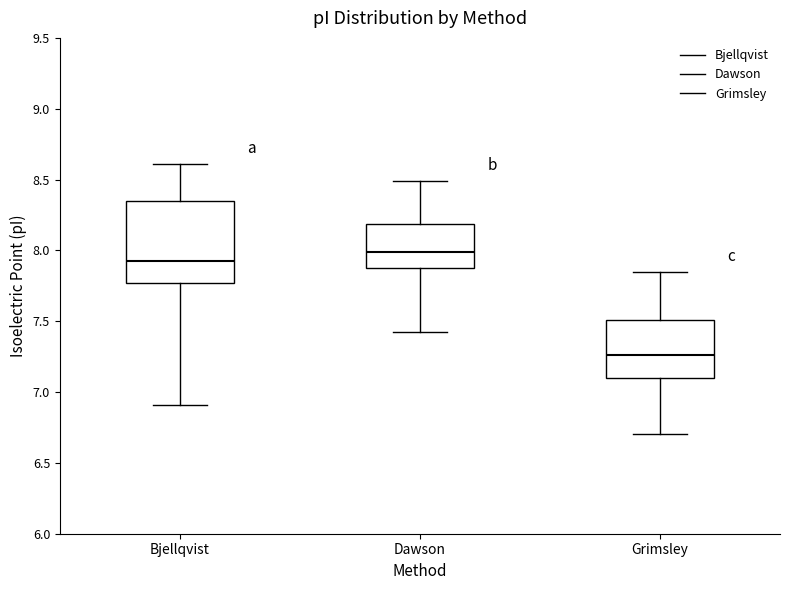

Comparing the boxes themselves (not the whiskers), which one is the tallest?

Bjellqvist